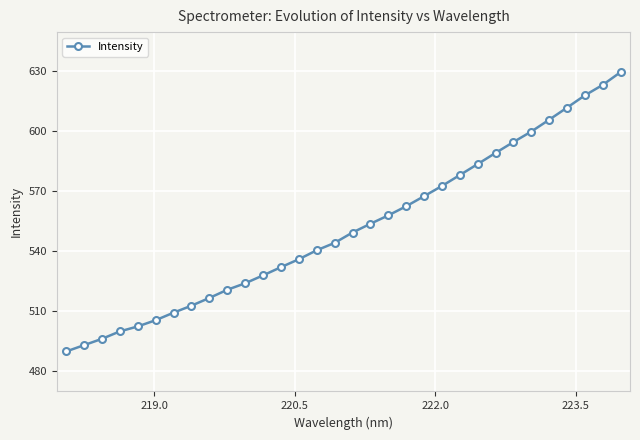

What is the smallest value displayed?

489.8